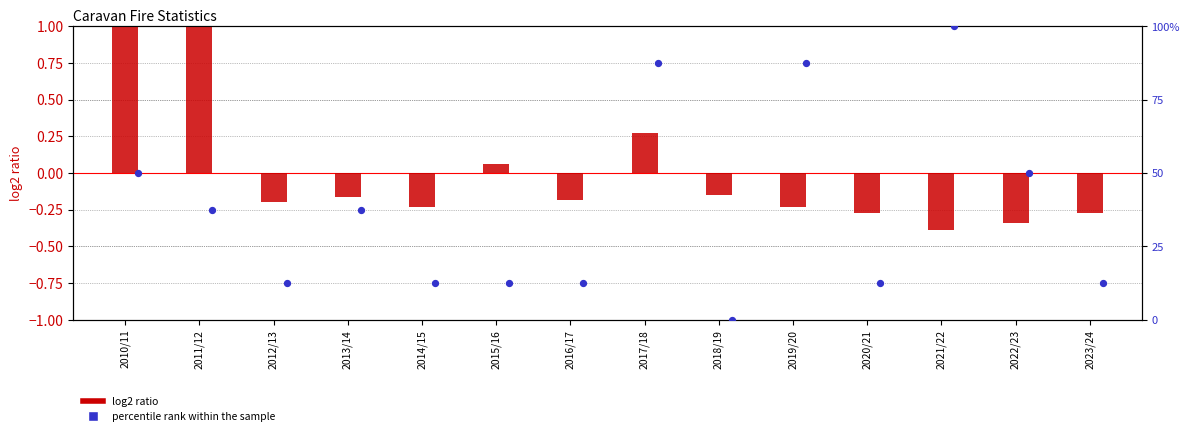

Which series reaches the maximum Y coordinate?

percentile rank within the sample